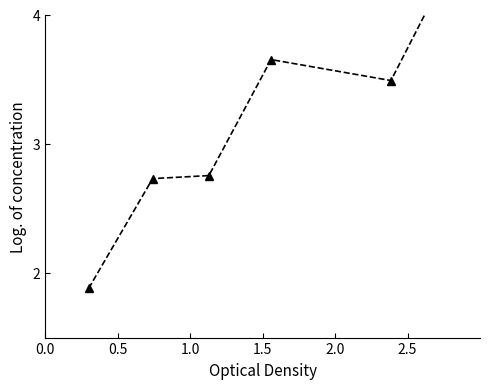

How many values are below 3?

3